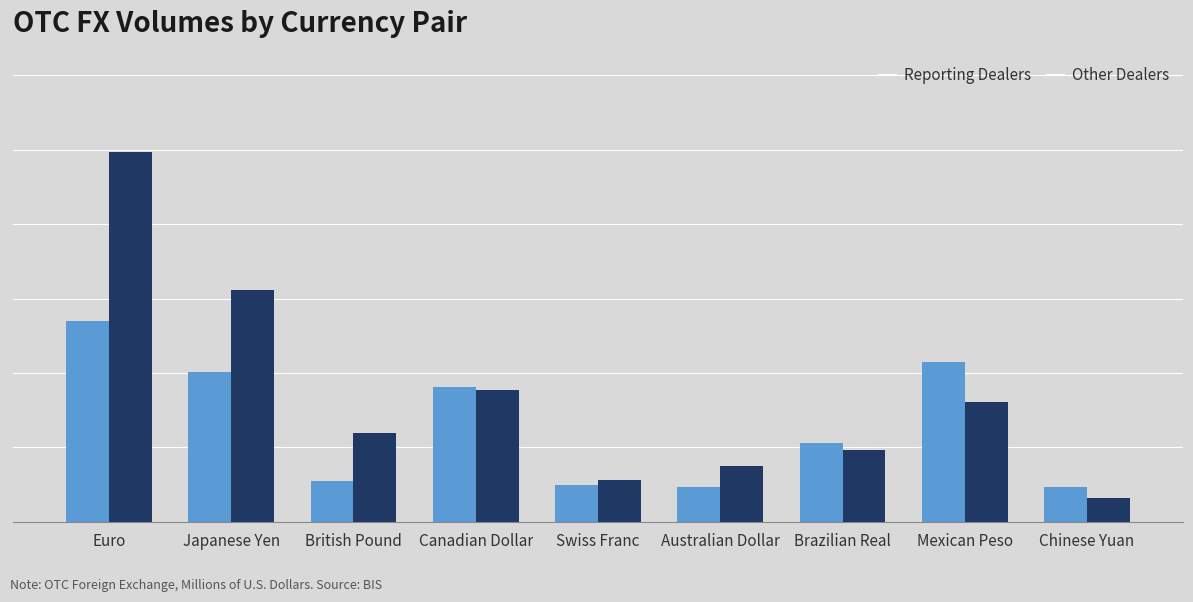

What are all the series names shown in the legend?

Reporting Dealers, Other Dealers